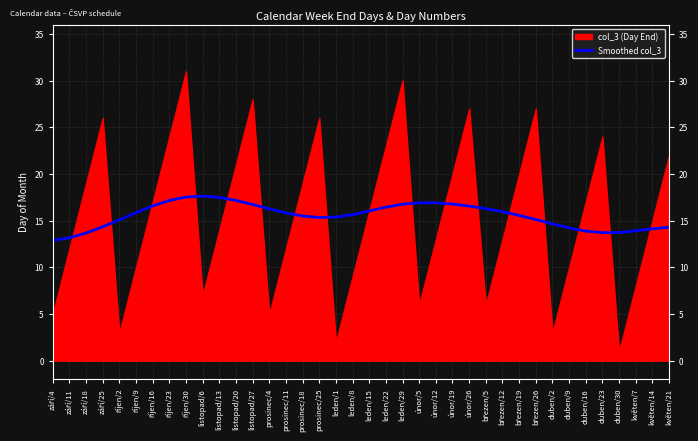

The value at únor/26 is 26.9. True or false?

False